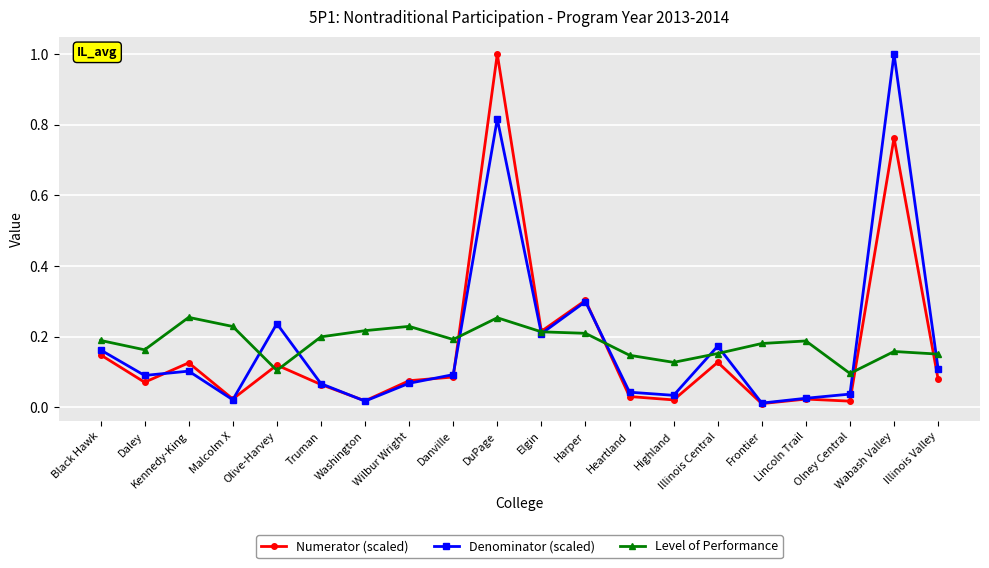

What are all the series names shown in the legend?

Numerator (scaled), Denominator (scaled), Level of Performance